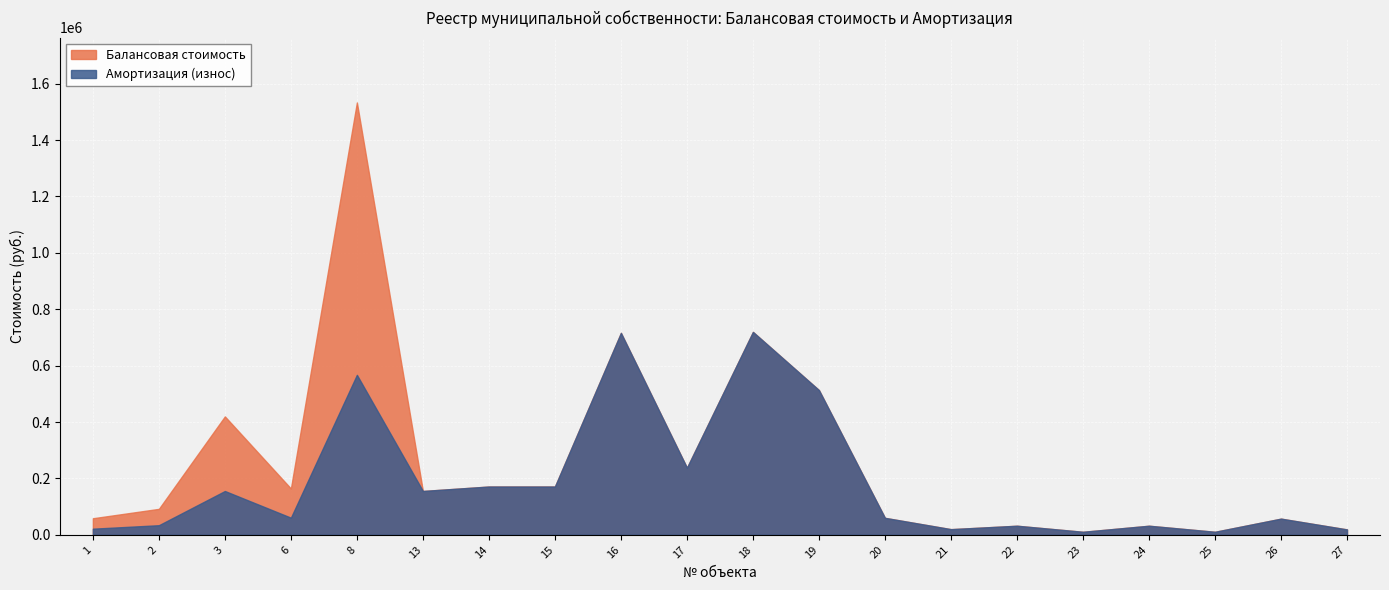

Which series has the widest spread of values?

Балансовая стоимость